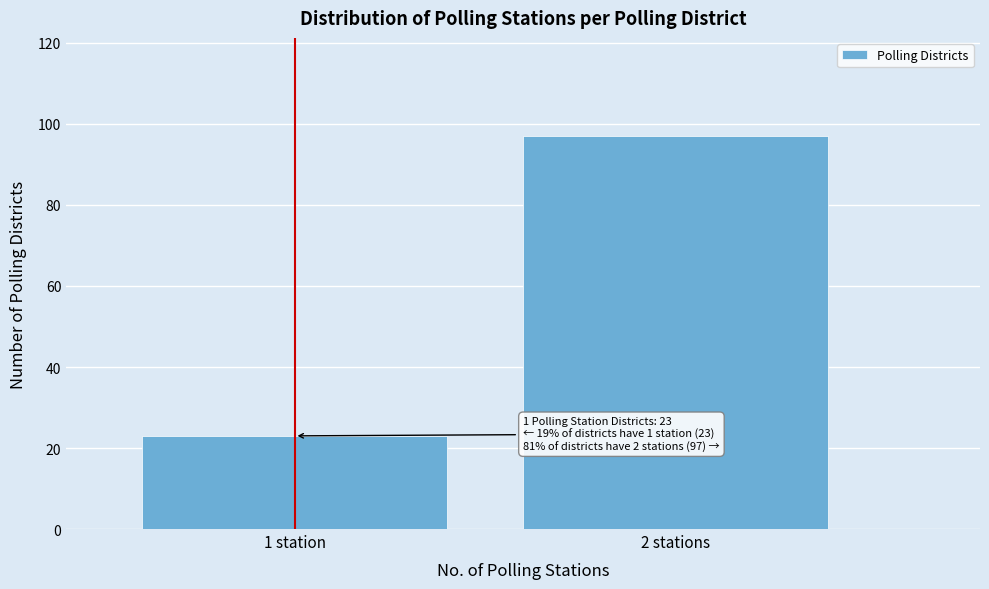

Reading left to right, what are all the values shown in this chart?

23	97